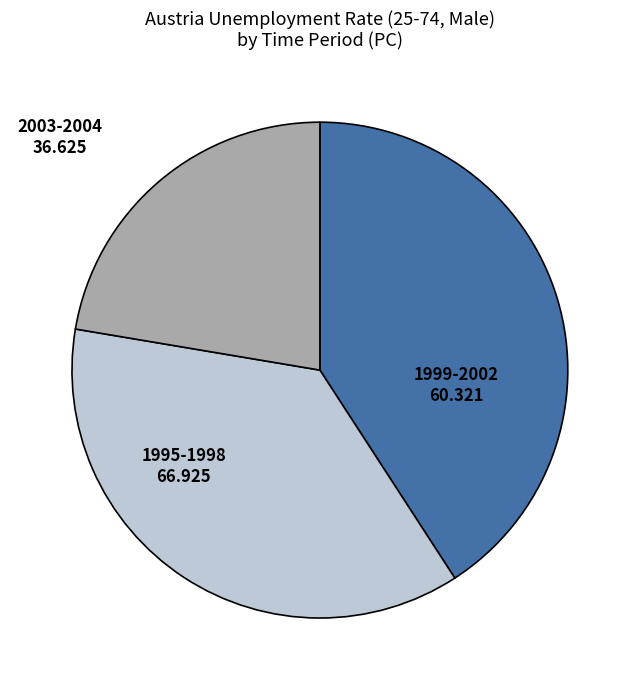

Do 1999-2002 and 1995-1998 together represent more than half of the pie?

Yes